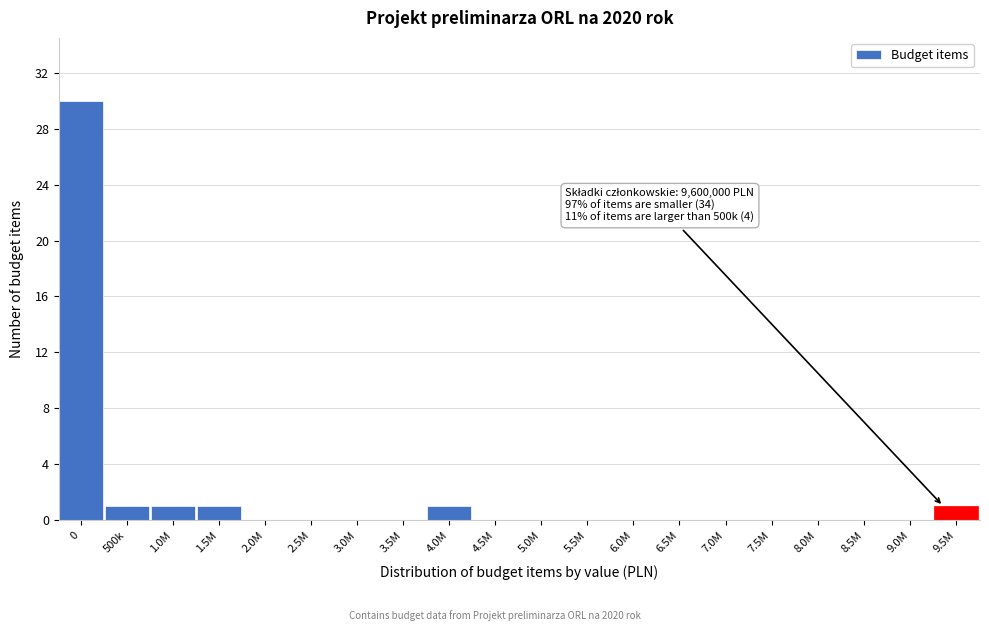

Reading left to right, what are all the values shown in this chart?

0=30	500k=1	1.0M=1	1.5M=1	2.0M=0	2.5M=0	3.0M=0	3.5M=0	4.0M=1	4.5M=0	5.0M=0	5.5M=0	6.0M=0	6.5M=0	7.0M=0	7.5M=0	8.0M=0	8.5M=0	9.0M=0	9.5M=1